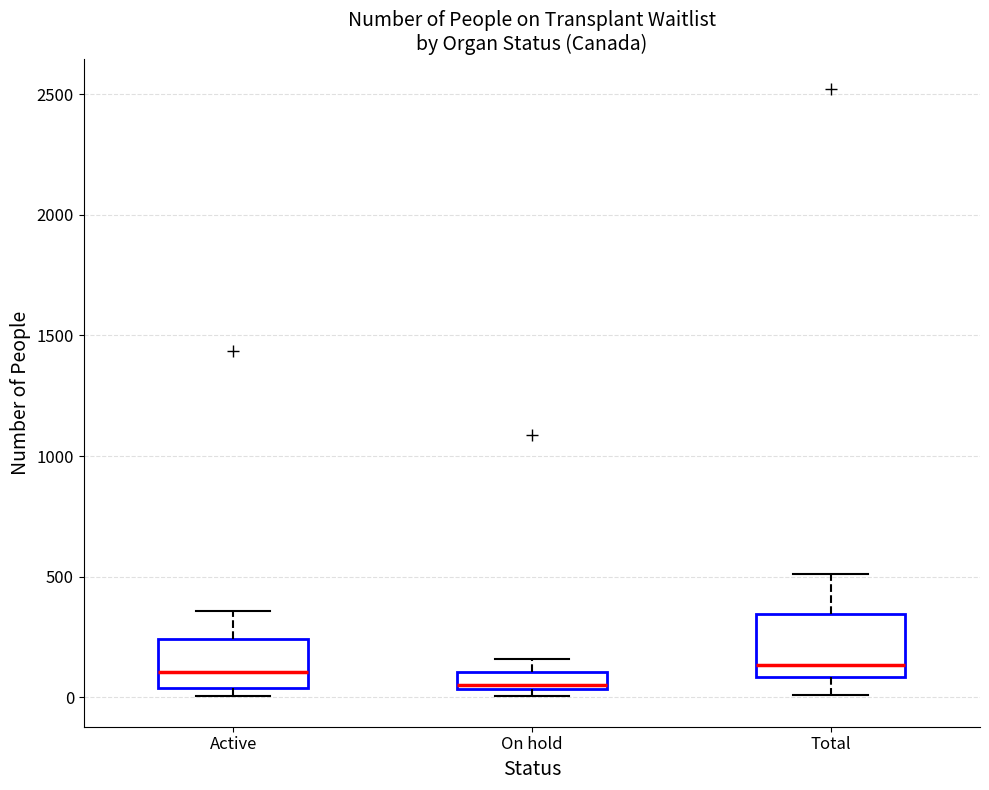

Which box is the tallest, from its lower edge to its upper edge?

Total